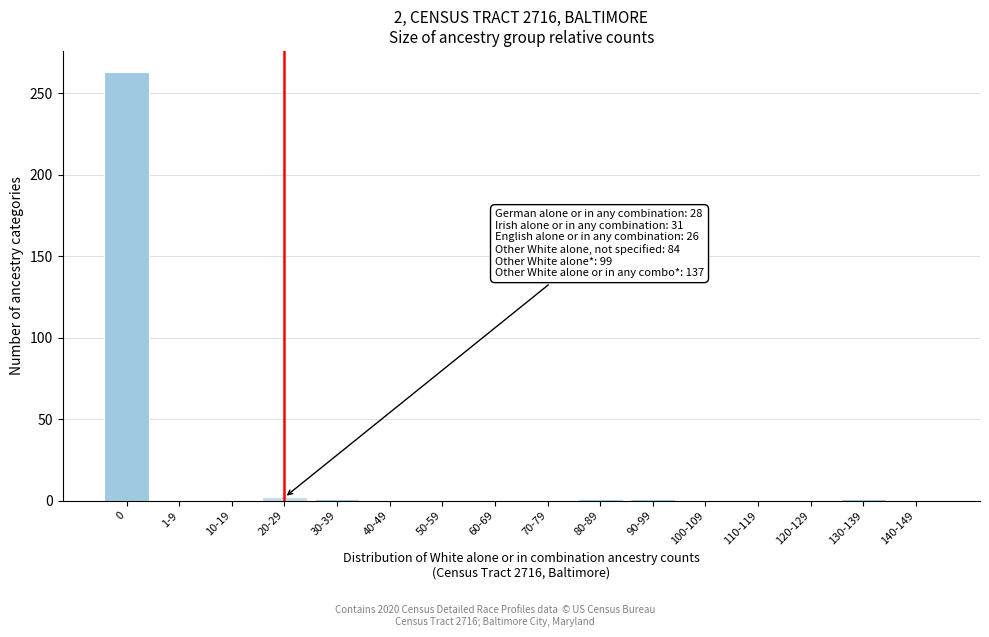

True or false: the data shows -115 at 60-69.

False